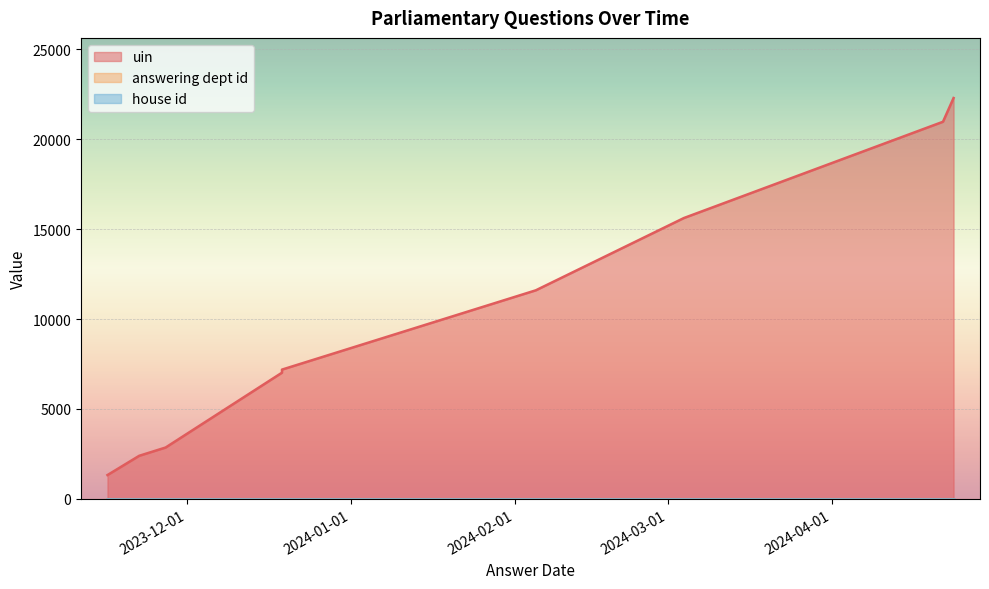

How many series are shown in this chart?

3